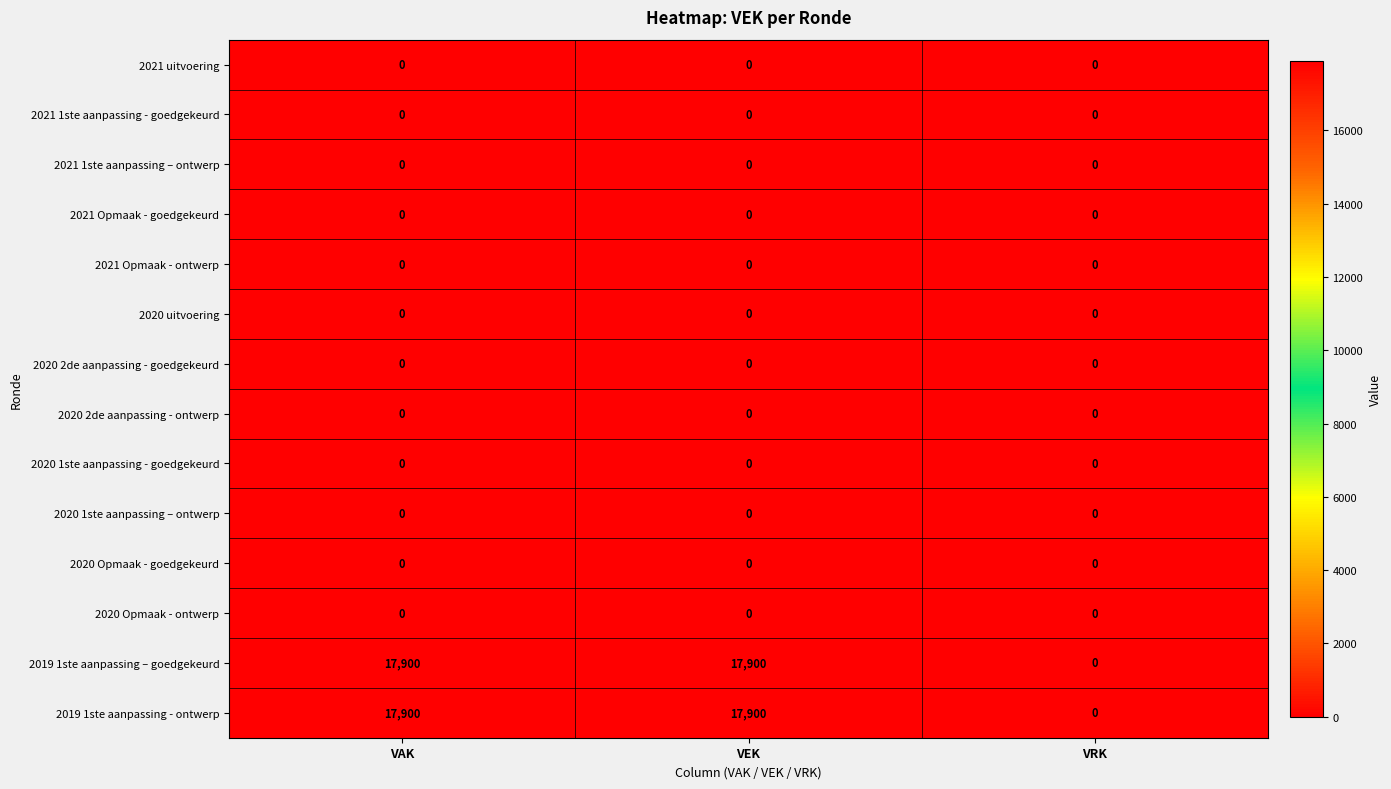

What is the total value across all series at VAK?

35800